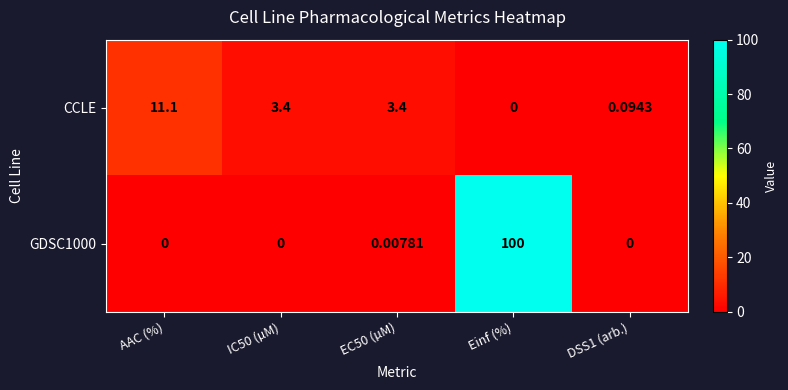

How many categories are shown in the chart?

5